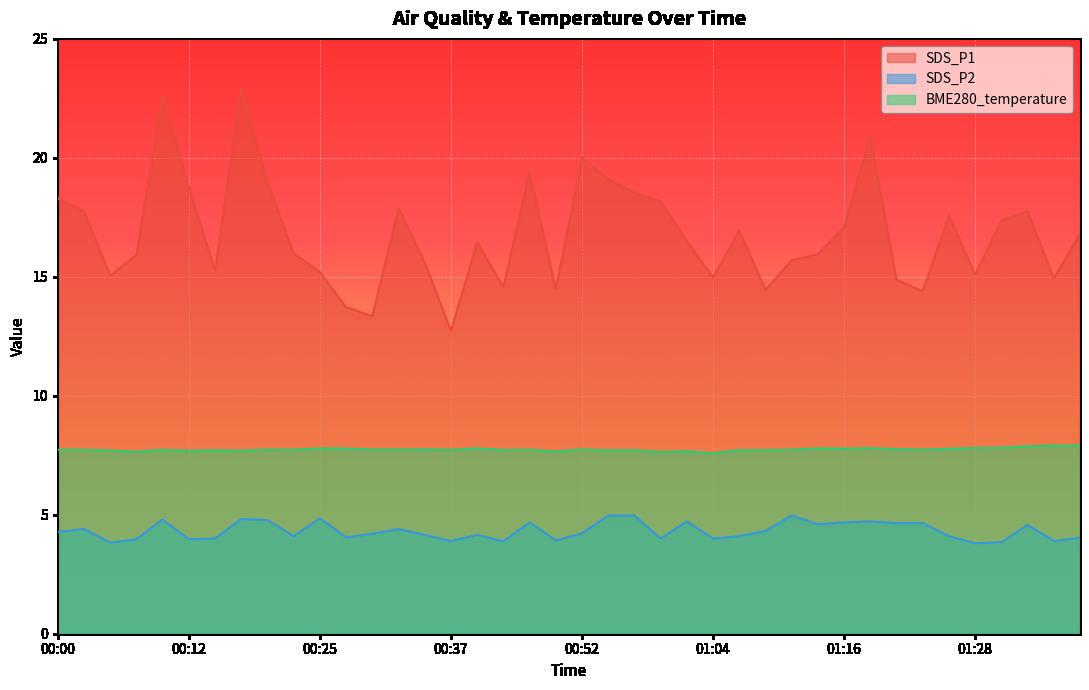

What is the total value across all series at 00:44?

26.2